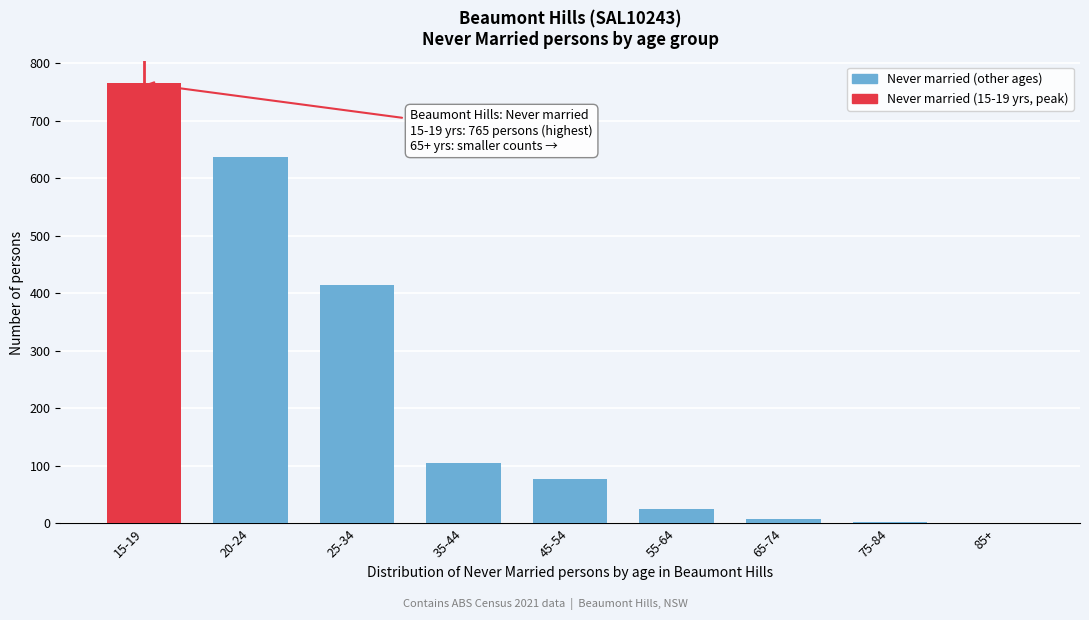

The chart shows a value of 130 at 45-54. True or false?

False